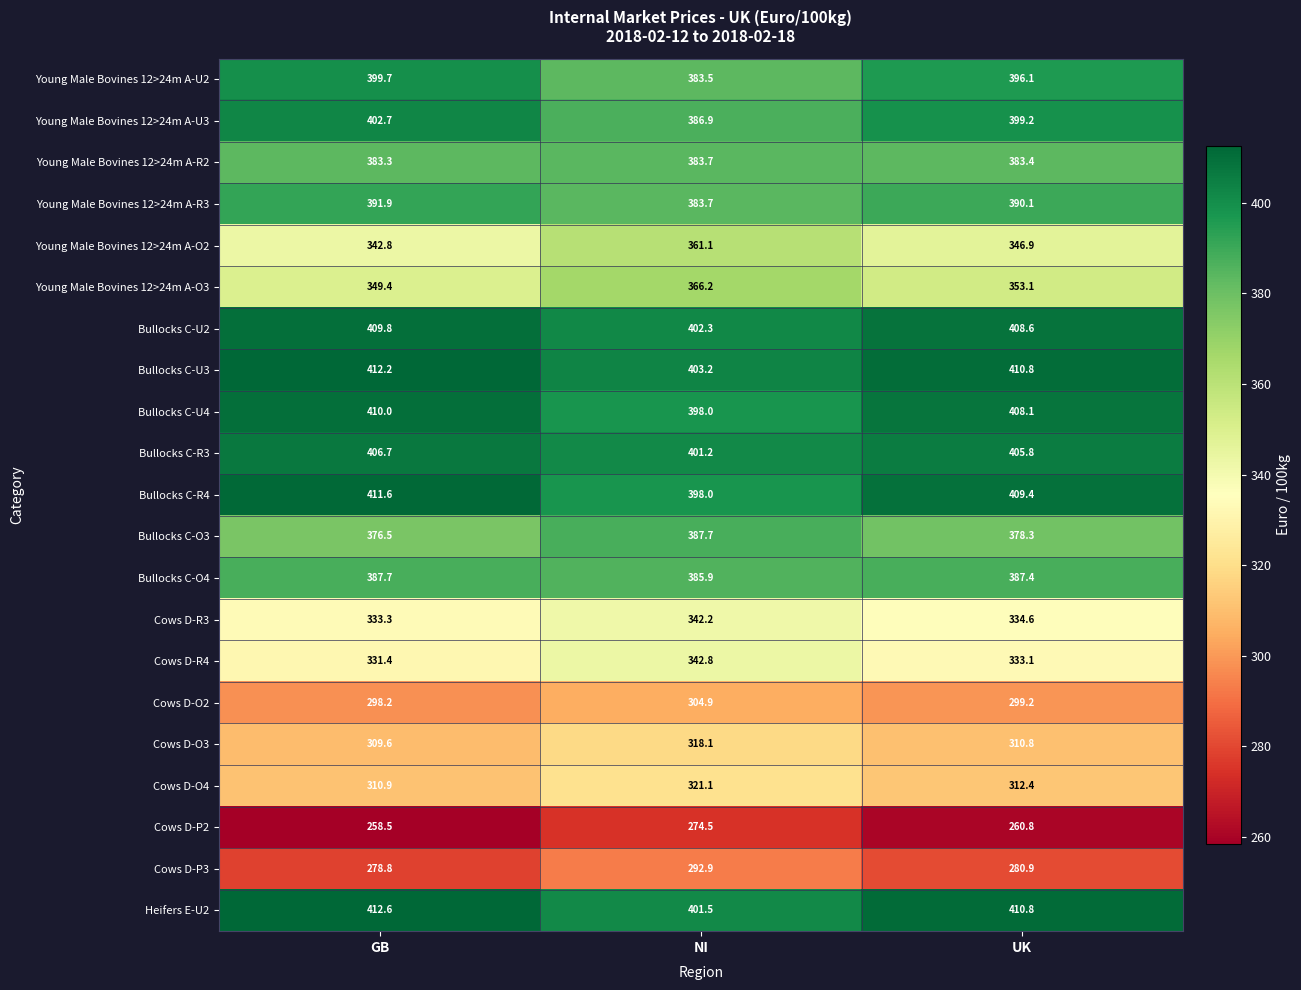

What is the total value across all series at GB?

7617.6